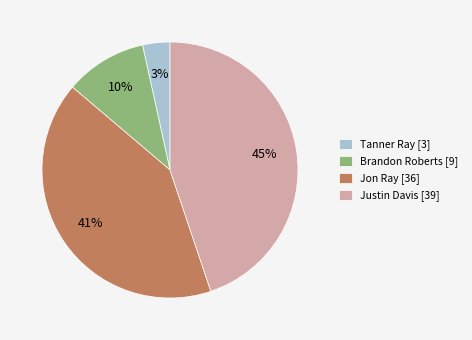

True or false: Tanner Ray accounts for 3% of the total.

True